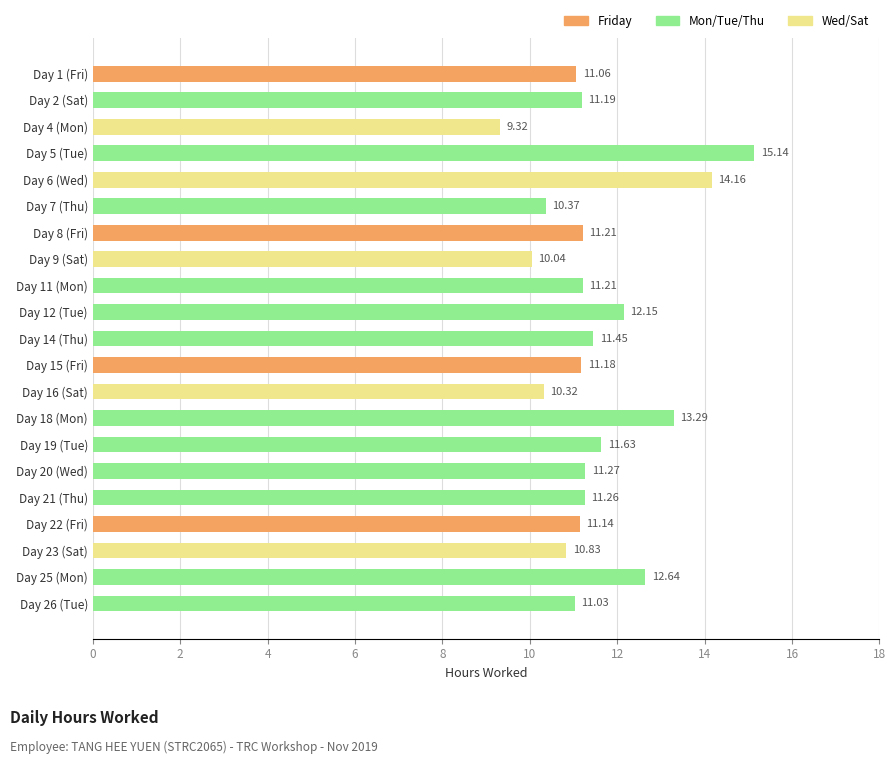

What is the change in value from Day 11 (Mon) to Day 16 (Sat)?

-0.9